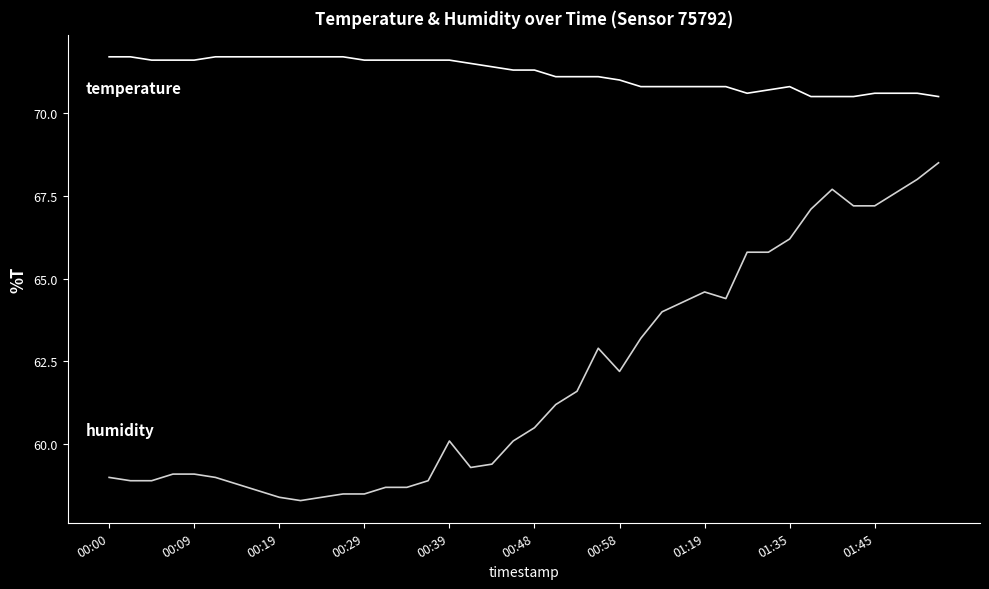

What is the maximum value shown in the chart?

71.7